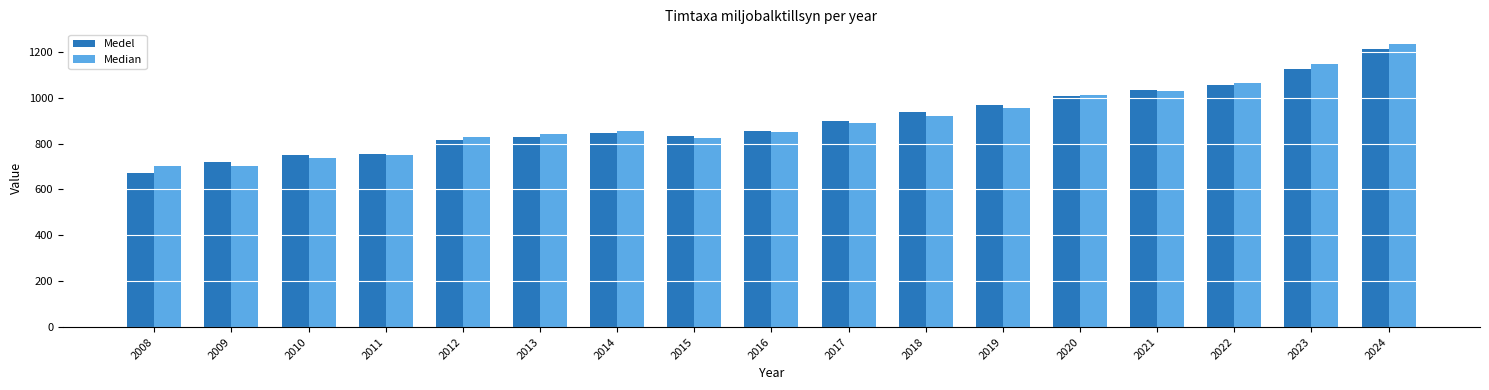

What is the value of the Medel bar at the 9th from the left?

856.4